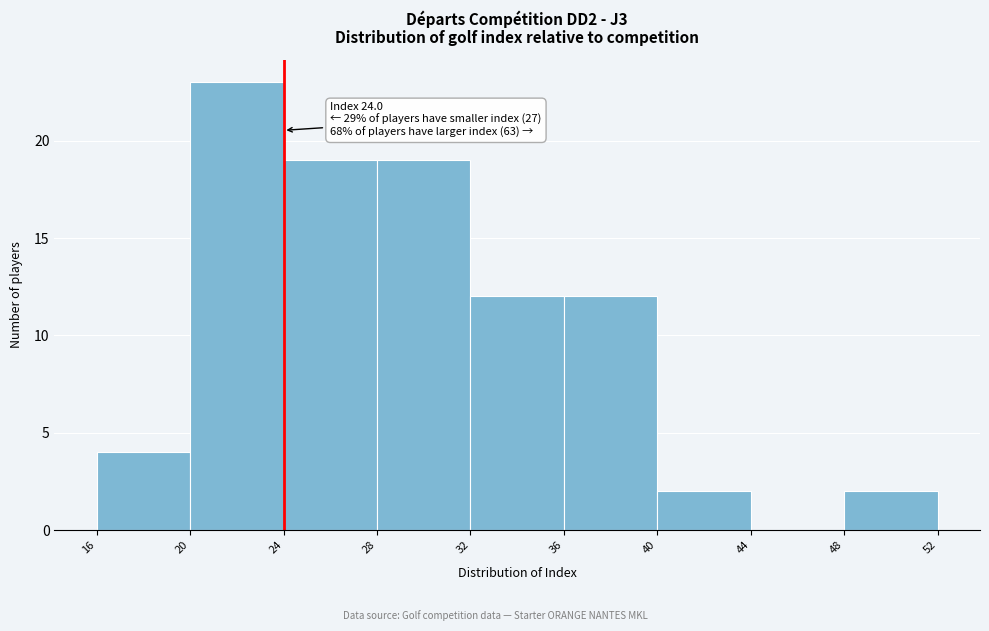

Over which range of the x-axis is the bar tallest?

20 to 24